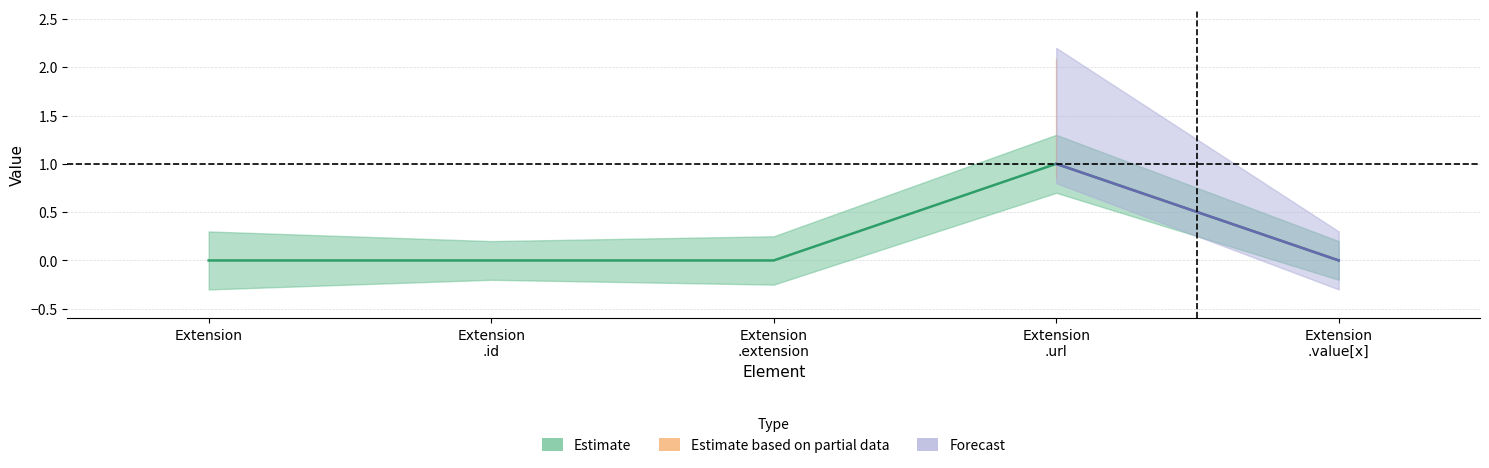

At which category does the chart reach its minimum across all series?

Extension